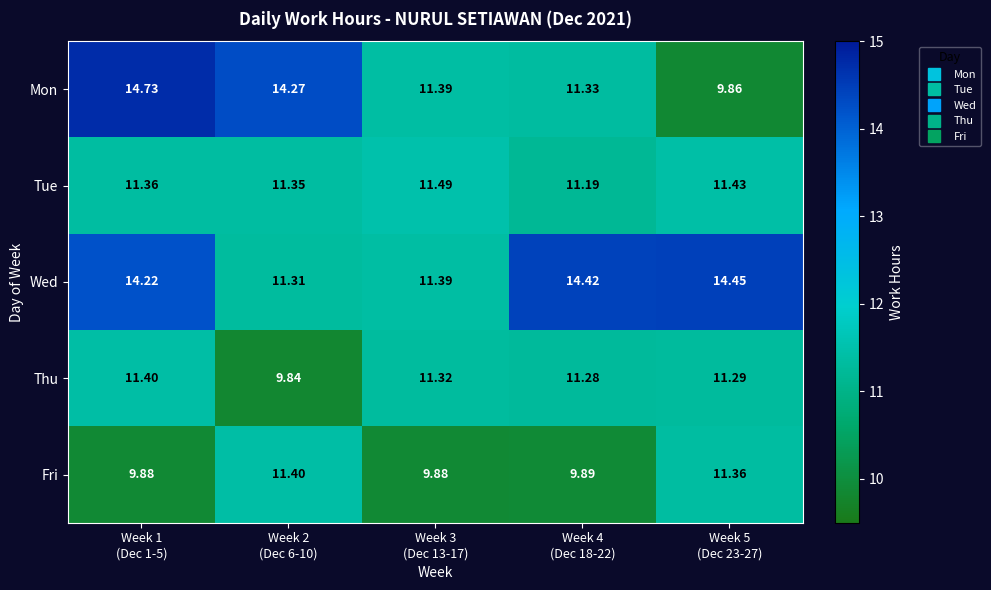

Which series has the largest range (max minus min)?

Mon